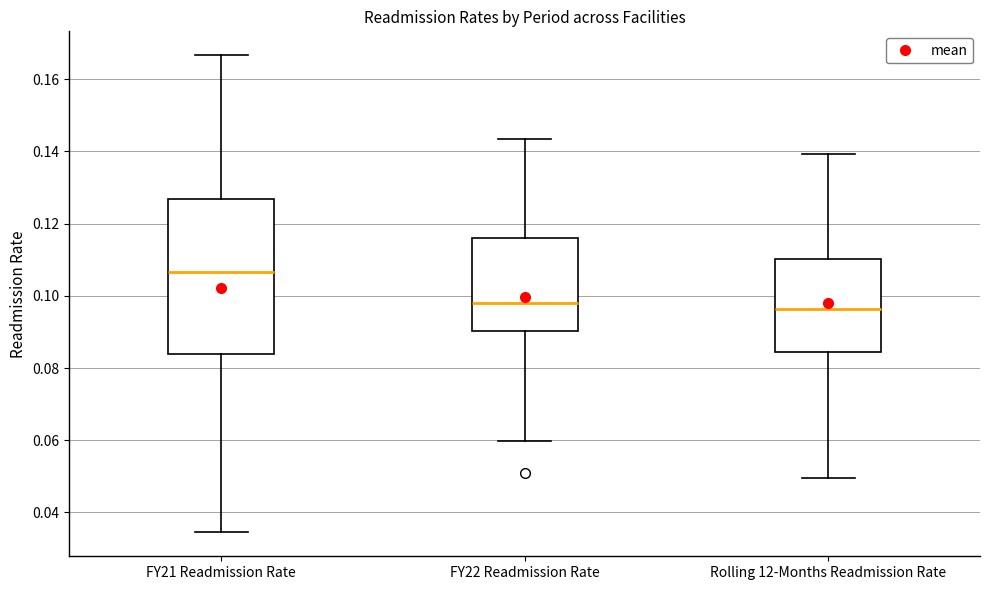

Reading left to right, transcribe this box plot: for each box, give where its median line is, the range the box spans, and where its two whiskers end, as read against the y-axis. The values are not printed on the chart, so give them approximately, as read against the axis.

FY21 Readmission Rate: median 0.106, box 0.084 to 0.126, whiskers 0.034 to 0.166
FY22 Readmission Rate: median 0.098, box 0.090 to 0.116, whiskers 0.060 to 0.144
Rolling 12-Months Readmission Rate: median 0.096, box 0.084 to 0.110, whiskers 0.050 to 0.140